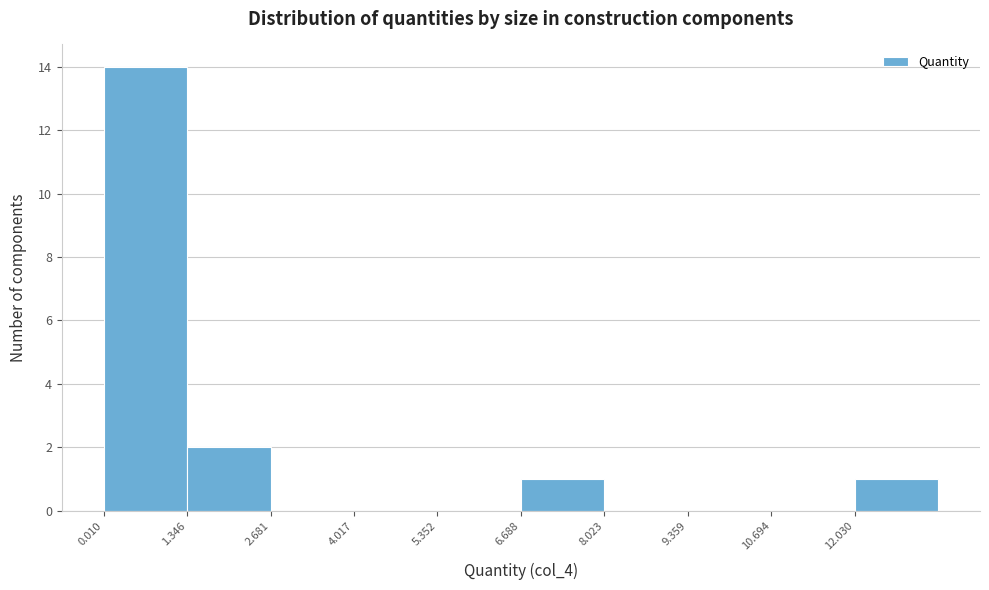

Over which range of the x-axis is the bar tallest?

0.0 to 1.4